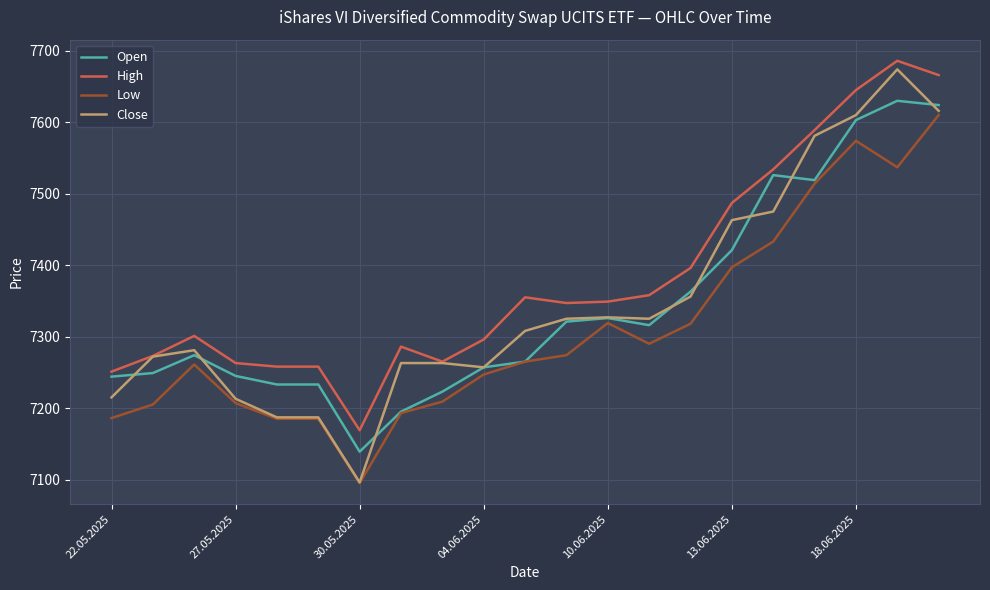

Which series has the largest total across all categories?

High